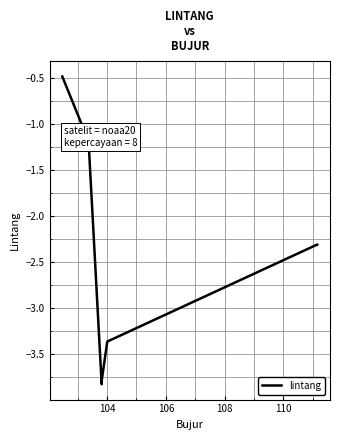

What is the difference between the maximum and second lowest values?

3.3